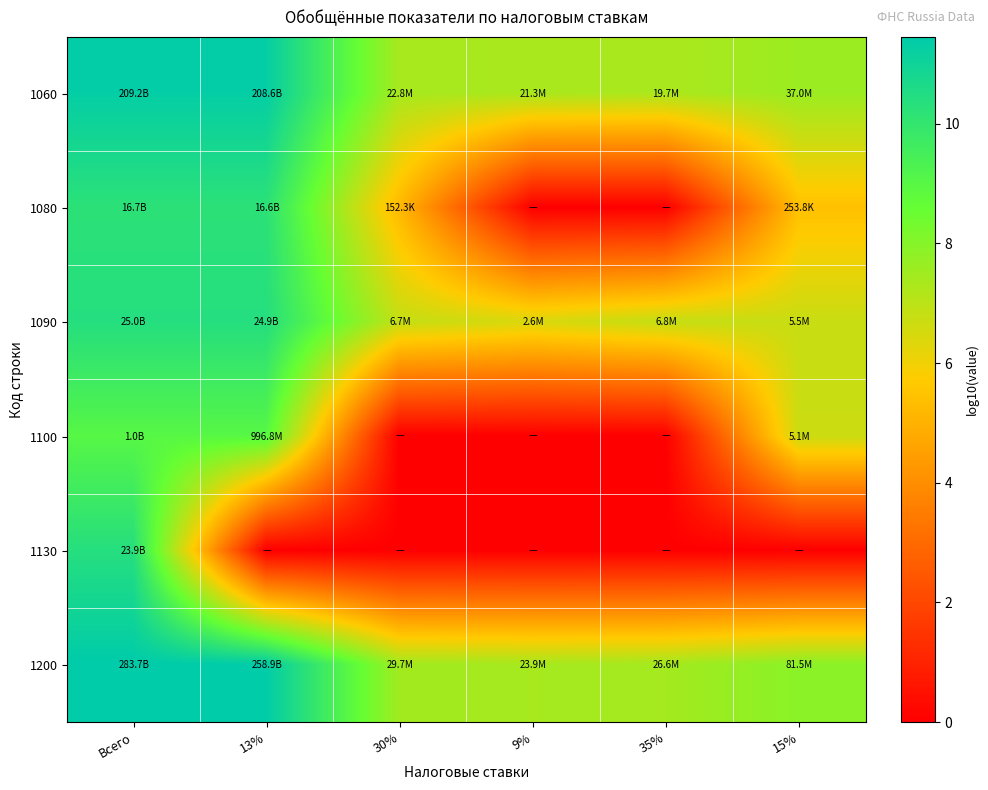

Rank the series by their maximum value, from highest to lowest.

1200, 1060, 1090, 1130, 1080, 1100